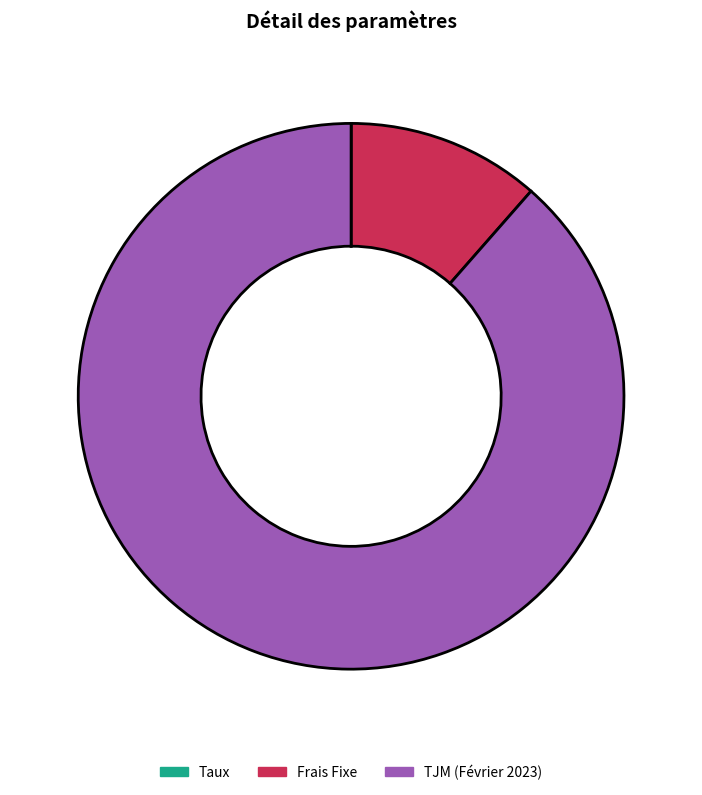

Does Frais Fixe account for over 50% of the chart?

No